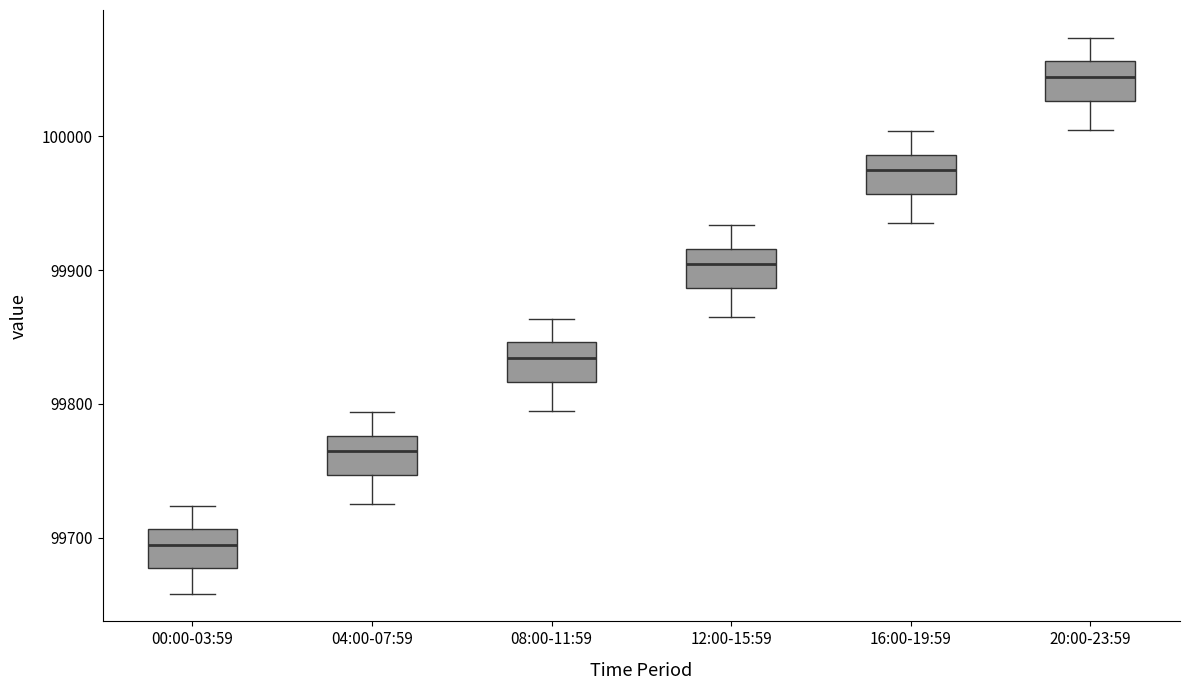

Reading left to right, transcribe this box plot: for each box, give where its median line is, the range the box spans, and where its two whiskers end, as read against the y-axis. The values are not printed on the chart, so give them approximately, as read against the axis.

00:00-03:59: median 99690, box 99680 to 99710, whiskers 99660 to 99720
04:00-07:59: median 99760, box 99750 to 99780, whiskers 99730 to 99790
08:00-11:59: median 99830, box 99820 to 99850, whiskers 99800 to 99860
12:00-15:59: median 99900, box 99890 to 99920, whiskers 99870 to 99930
16:00-19:59: median 99970, box 99960 to 99990, whiskers 99940 to 100000
20:00-23:59: median 100040, box 100030 to 100060, whiskers 100010 to 100070